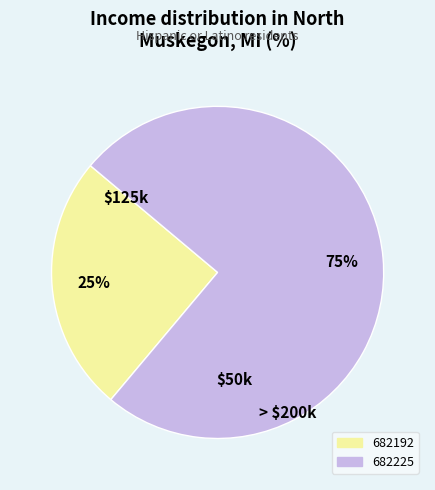

Is the sum of 682192 and 682225 greater than half?

Yes